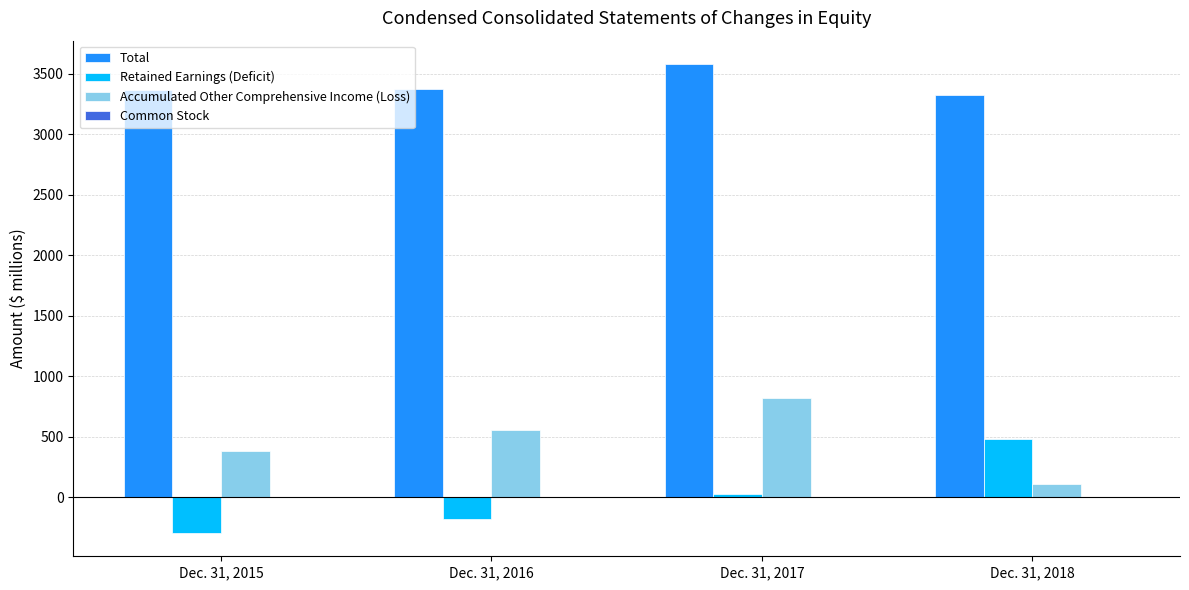

Which category has the highest value across all series?

Dec. 31, 2017